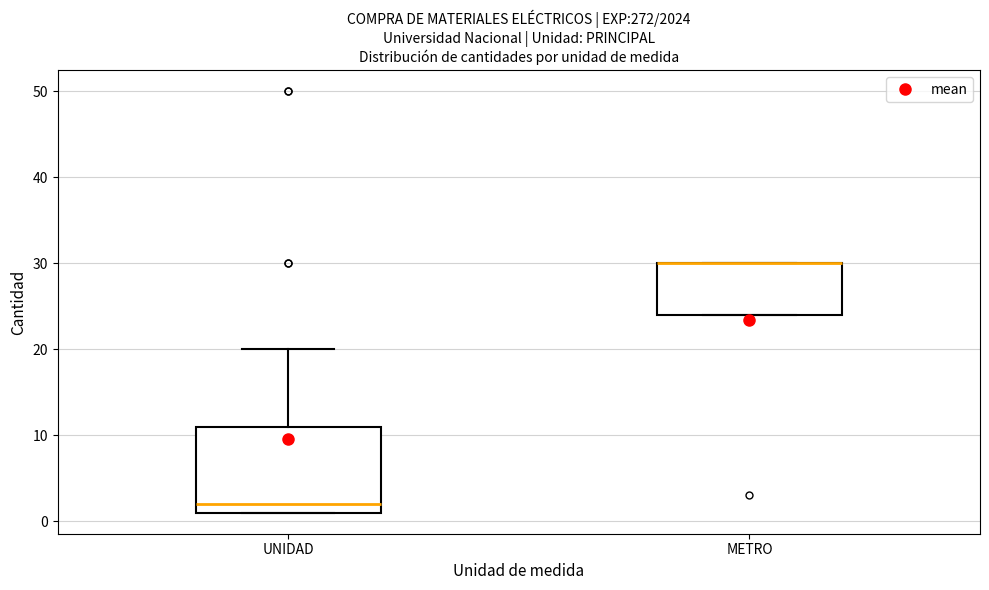

Which box is the tallest, from its lower edge to its upper edge?

UNIDAD